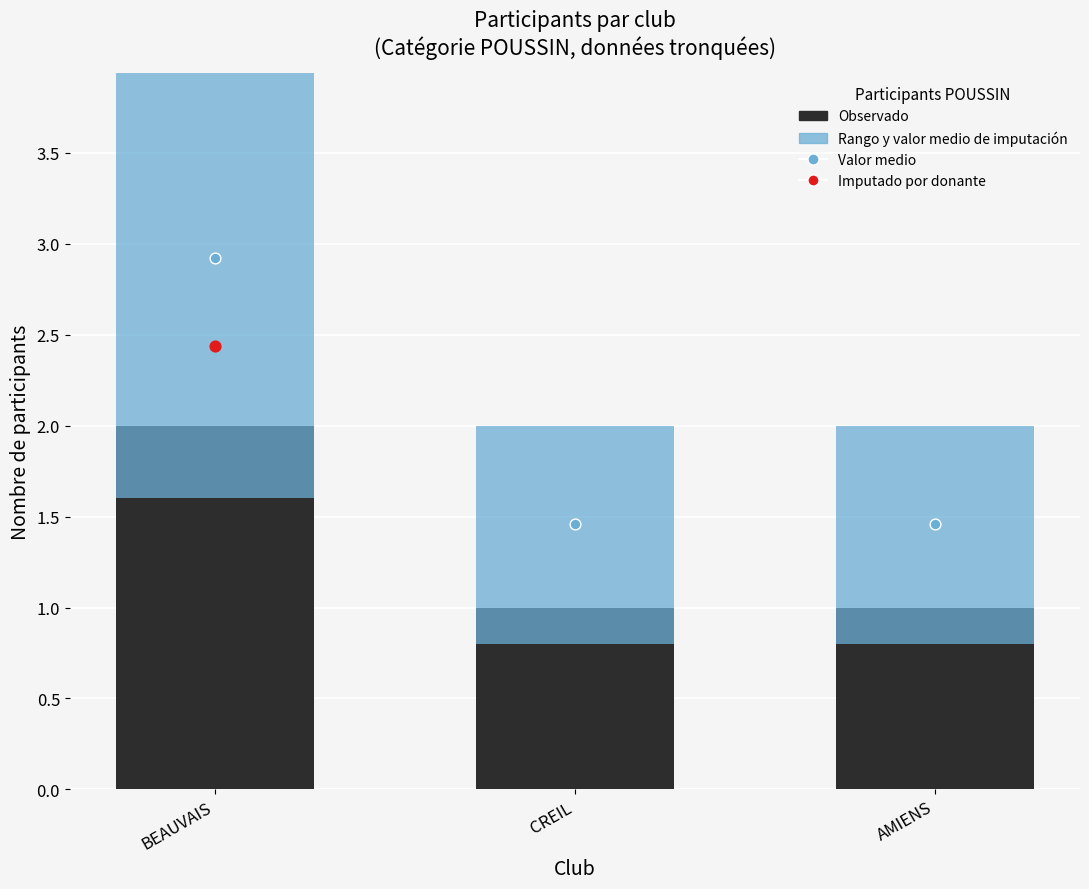

Is the value of Observado at CREIL greater than the value of Valor medio imputación at CREIL?

No